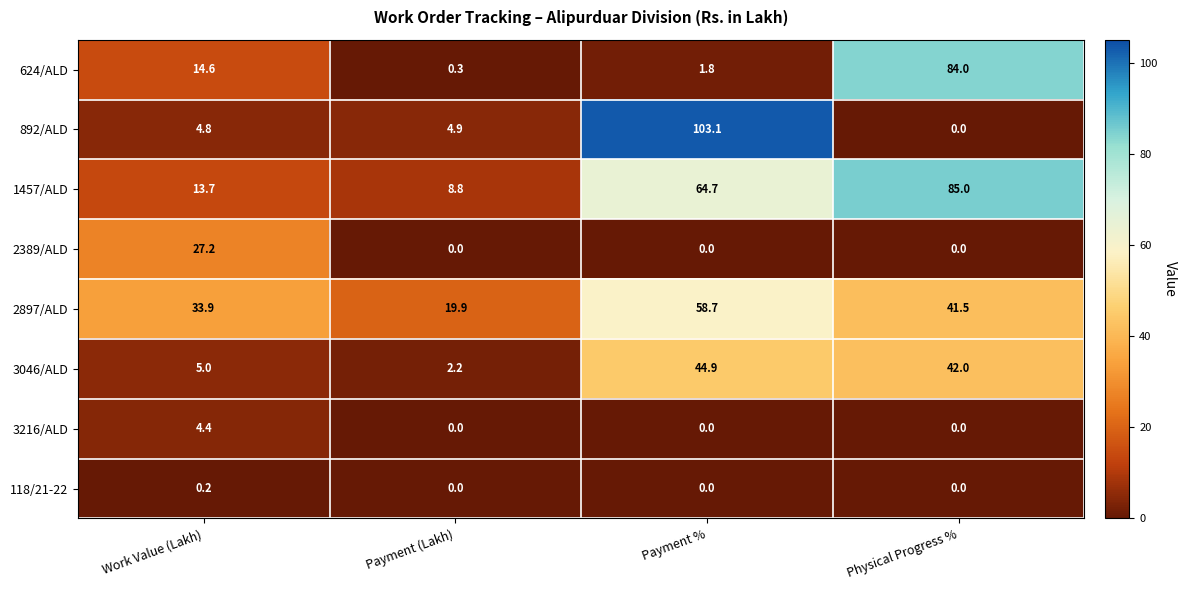

The 2897/ALD series shows 33.9 at Work Value (Lakh). True or false?

True